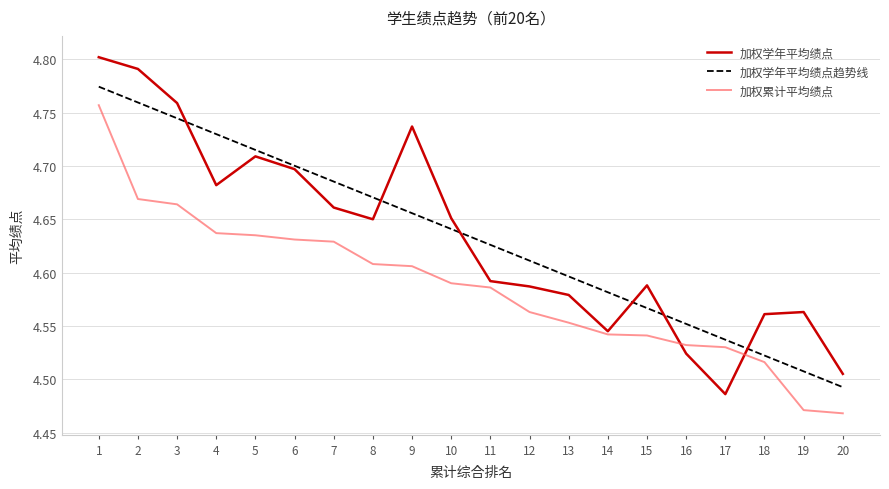

What is the sum of all 加权累计平均绩点 values?

91.7